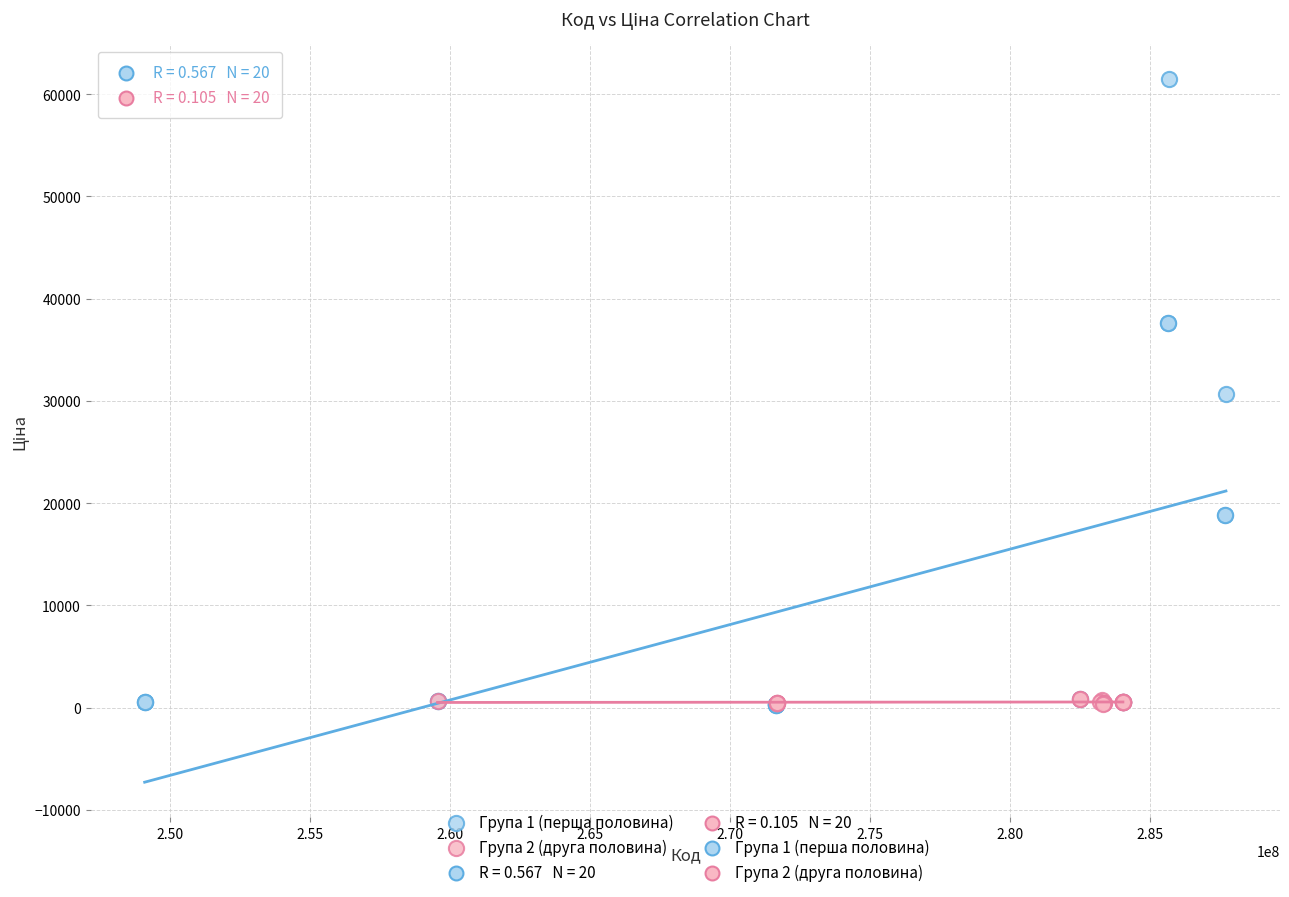

Which series has the widest spread of Y values?

Група 1 (перша половина)